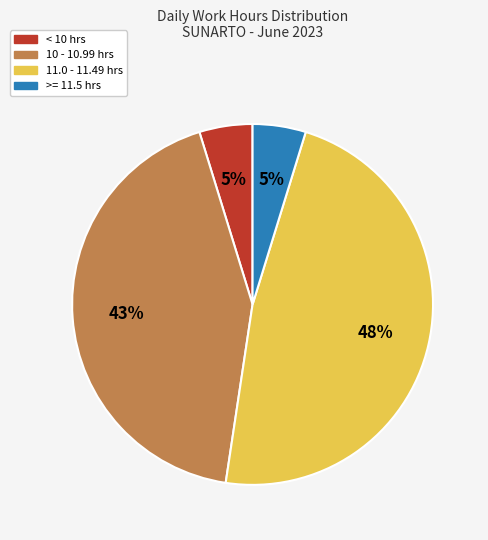

How many slices are in this pie chart?

4